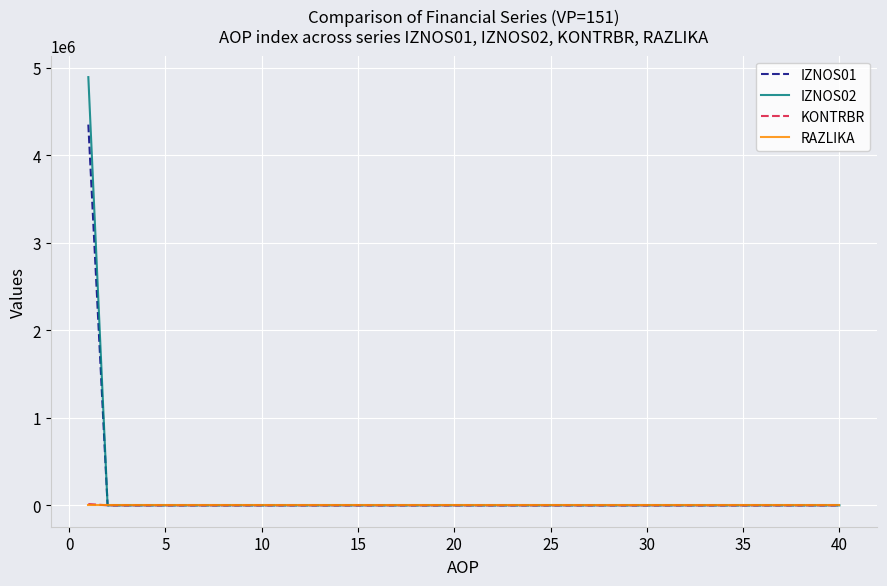

Which series has the widest spread of values?

IZNOS02